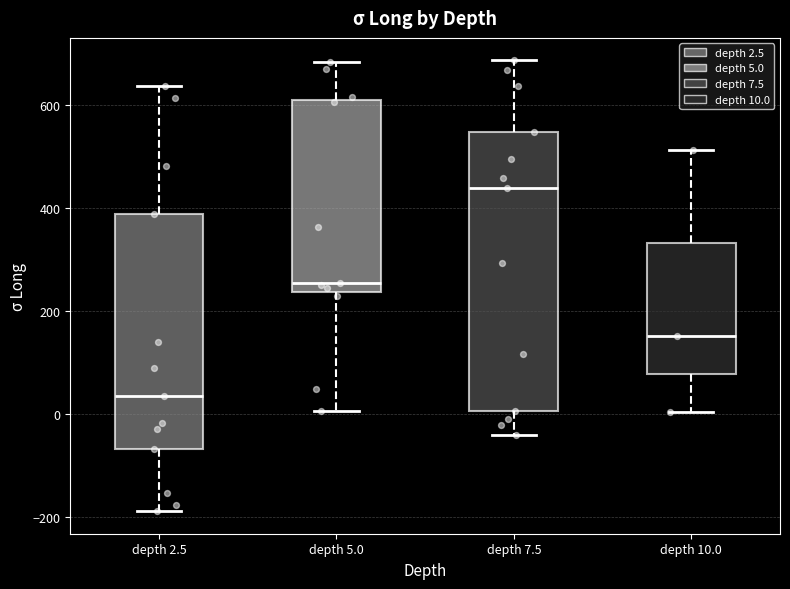

Which box has the highest median line?

depth 7.5